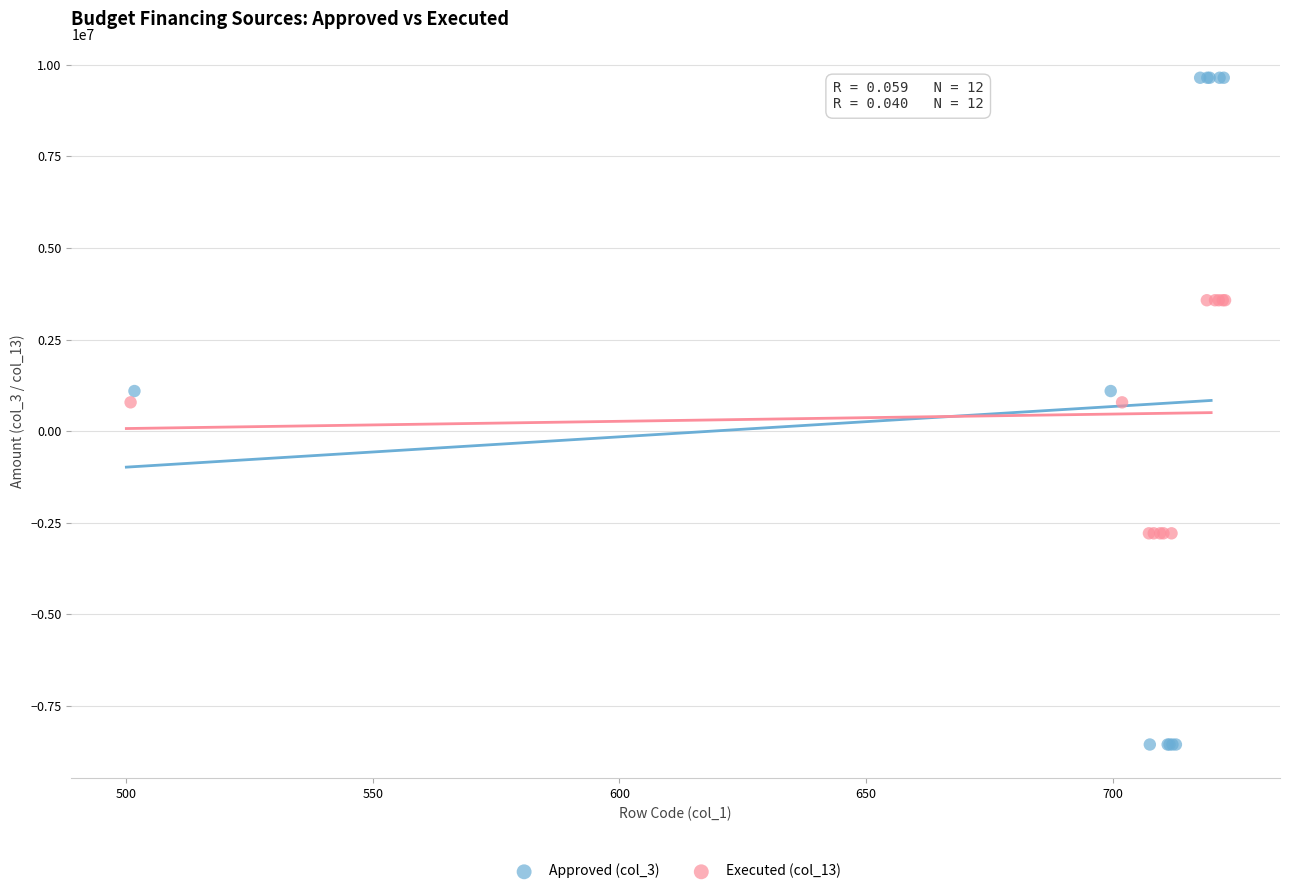

Which series has the largest Y range (max minus min)?

Approved (col_3)